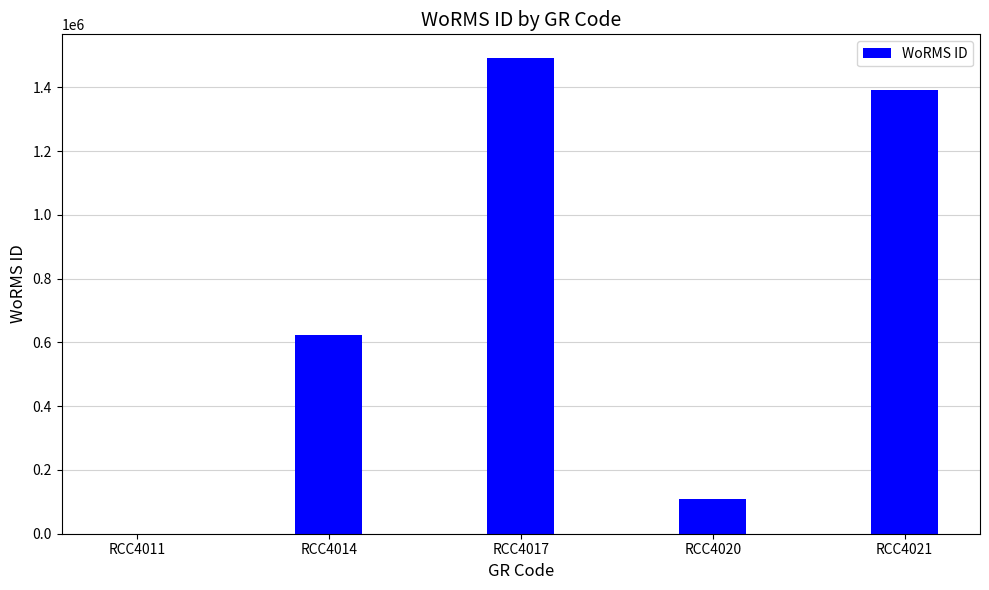

What is the maximum value shown in the chart?

1491877